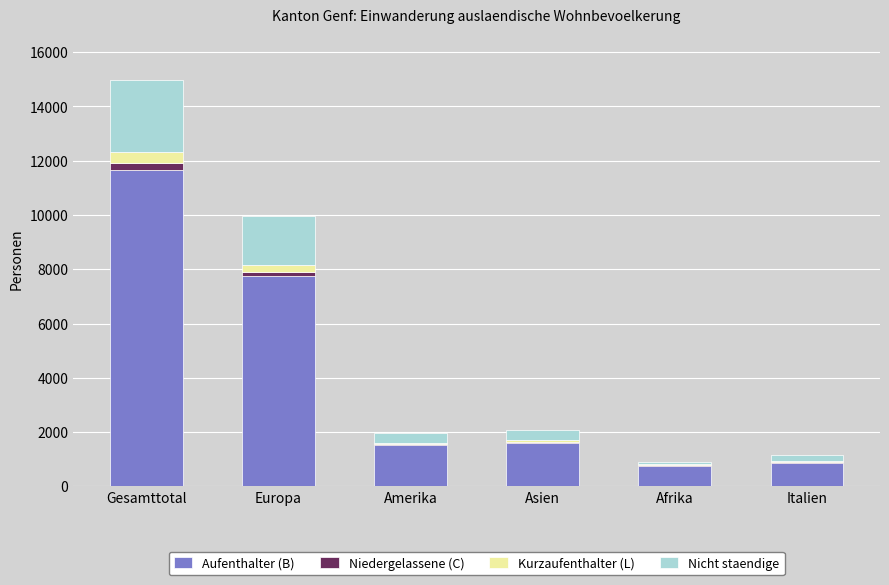

Does the chart contain stacked bars?

Yes